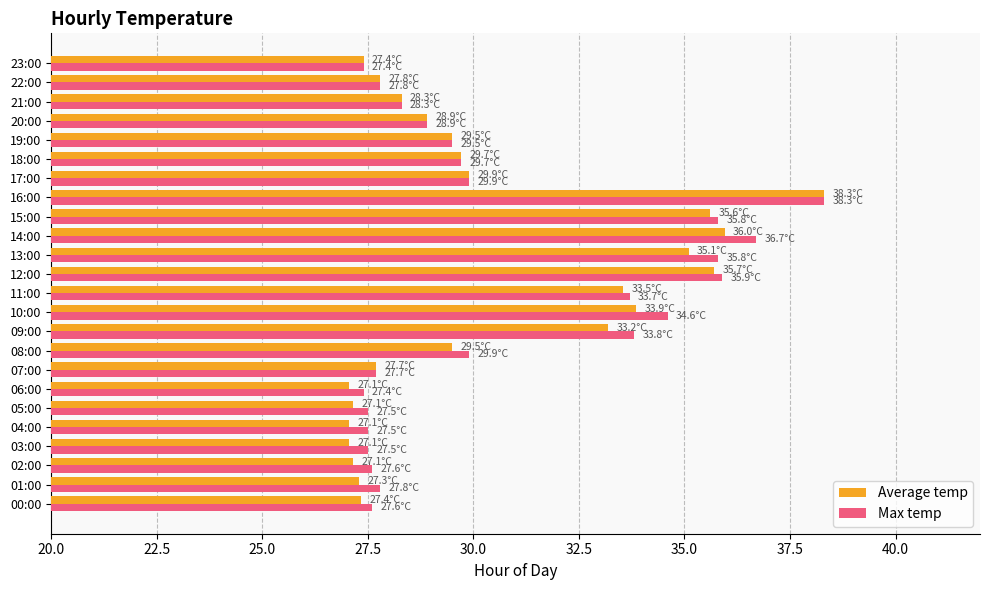

What is the greatest value displayed?

38.3